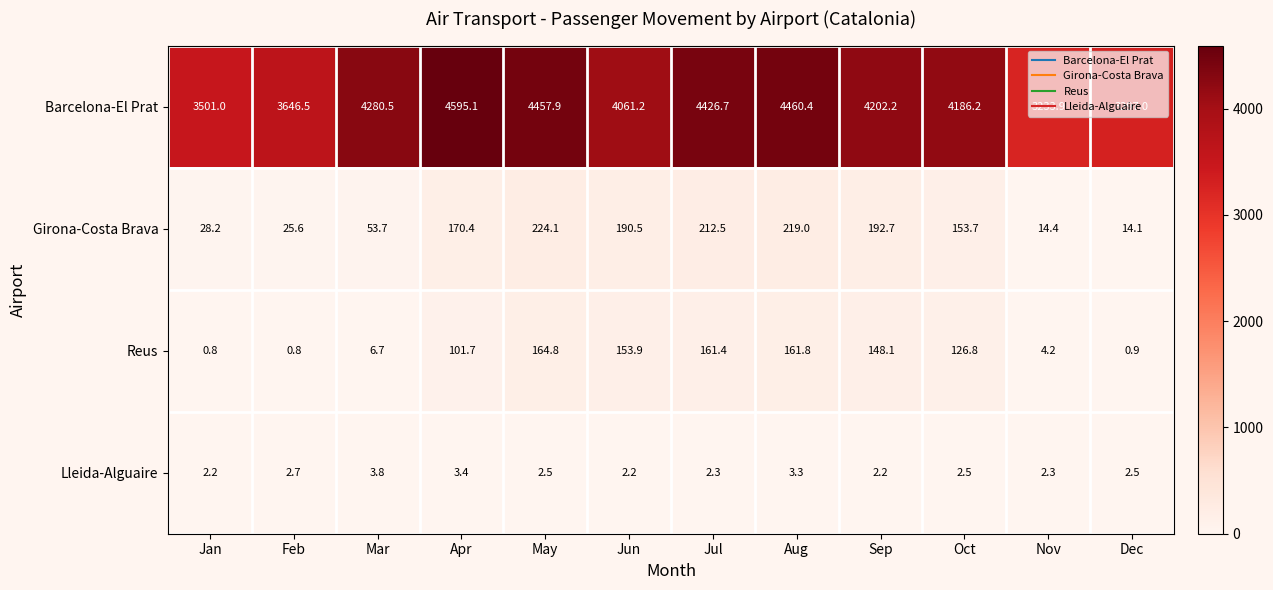

What is the sum of the Reus values at Mar and May?

171.5